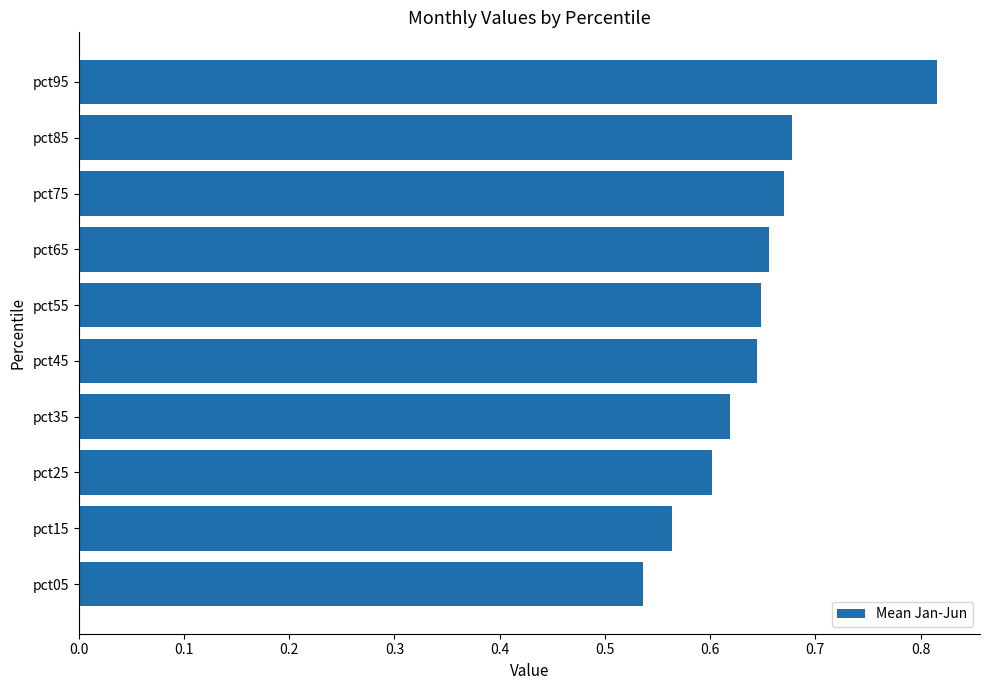

The value at pct35 is 1.0. True or false?

False